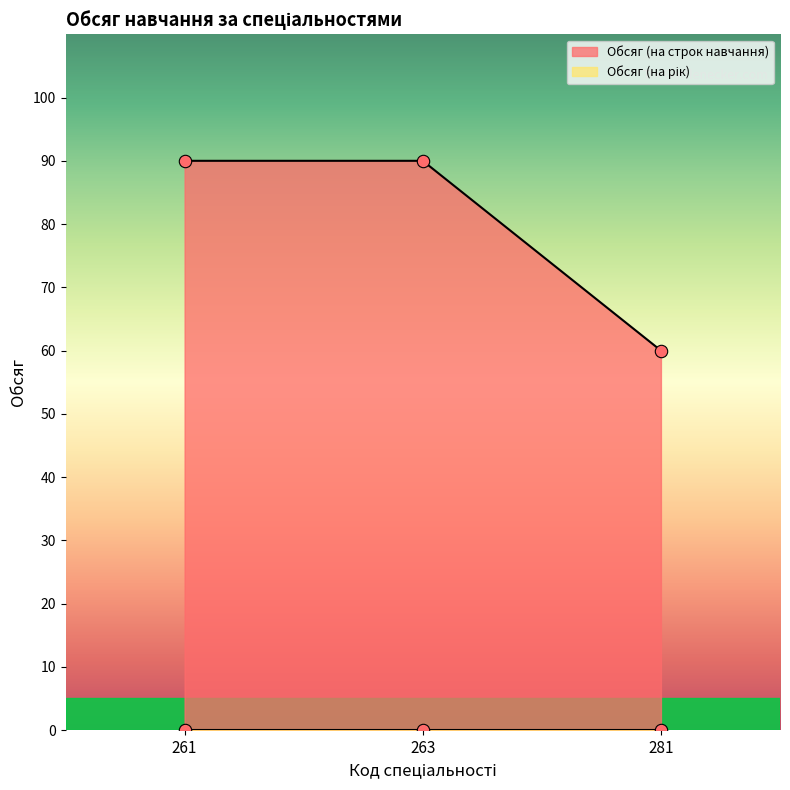

Approximately how many times larger is the value at 281 compared to 263?

0.7